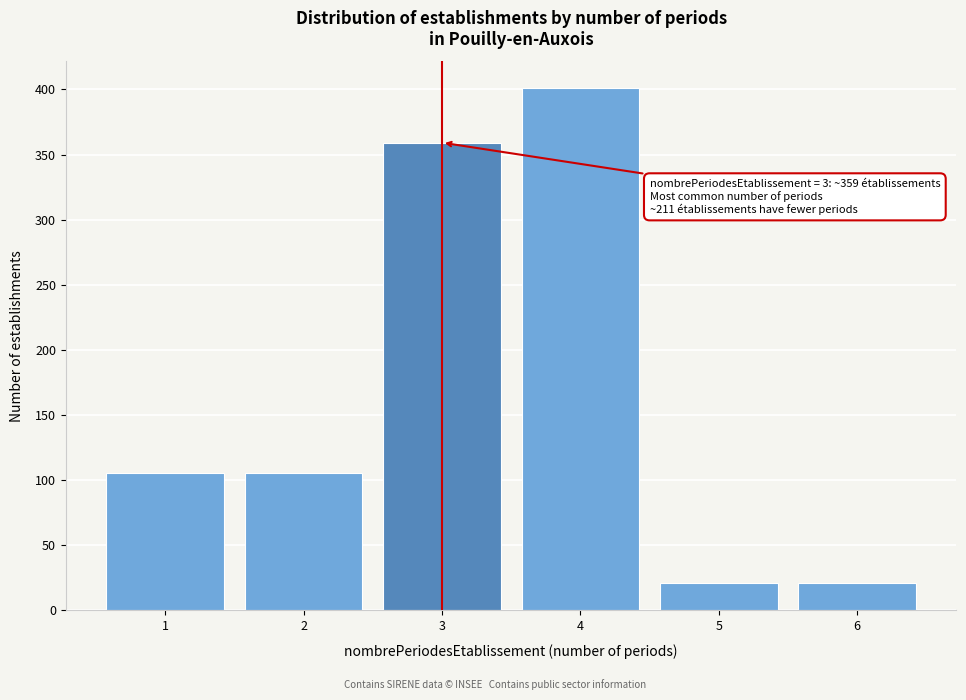

Reading left to right, transcribe all the data shown in this chart.

105.6	105.6	359.1	401.4	21.1	21.1